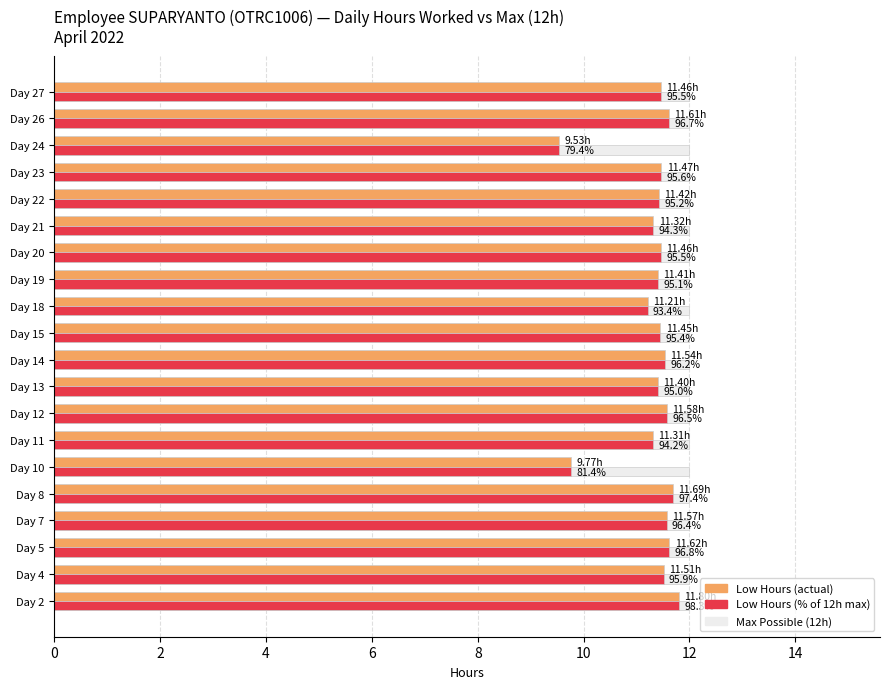

What is the total value across all series at Day 18?

34.4